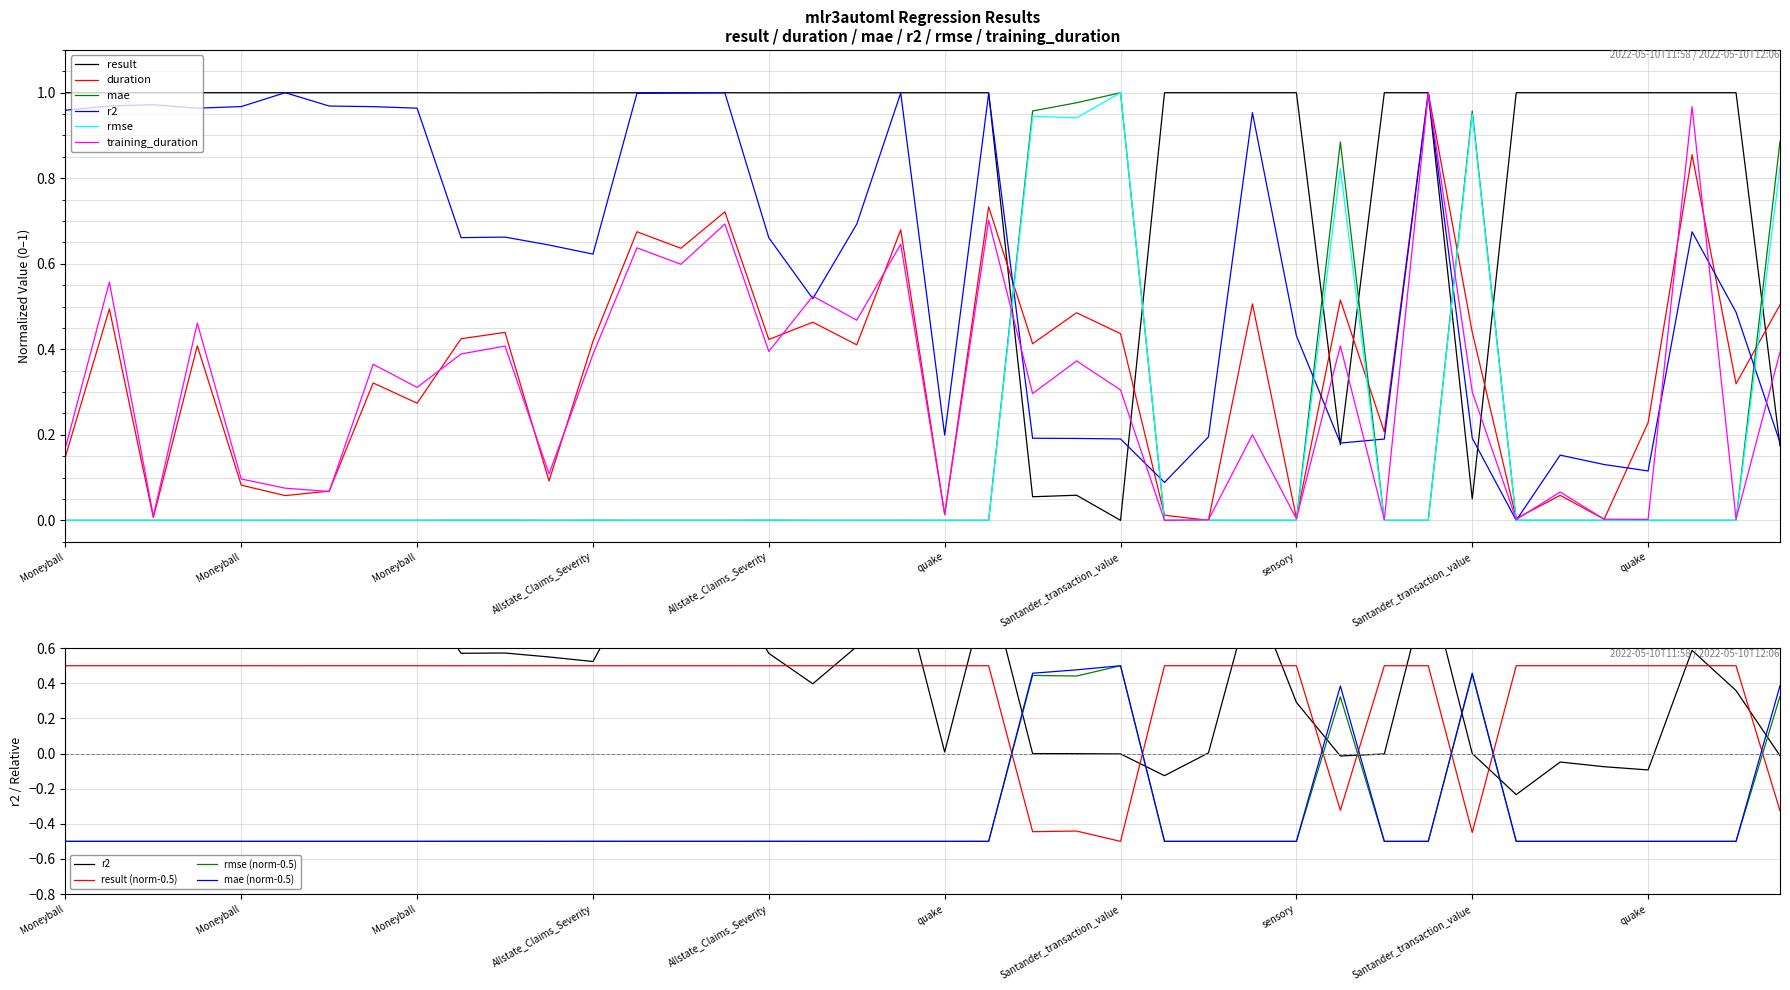

How many intersections are there between rmse and r2?

12